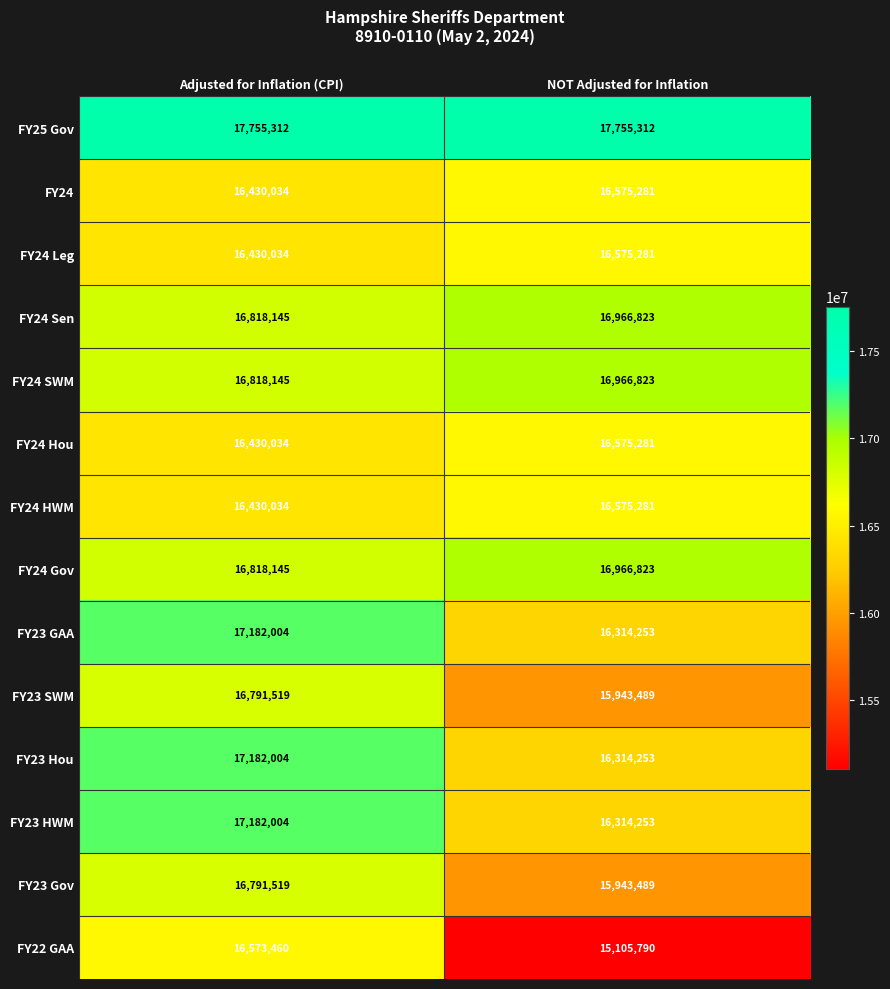

Read the FY24 HWM value at Adjusted for Inflation (CPI), to the nearest 100.

16430000